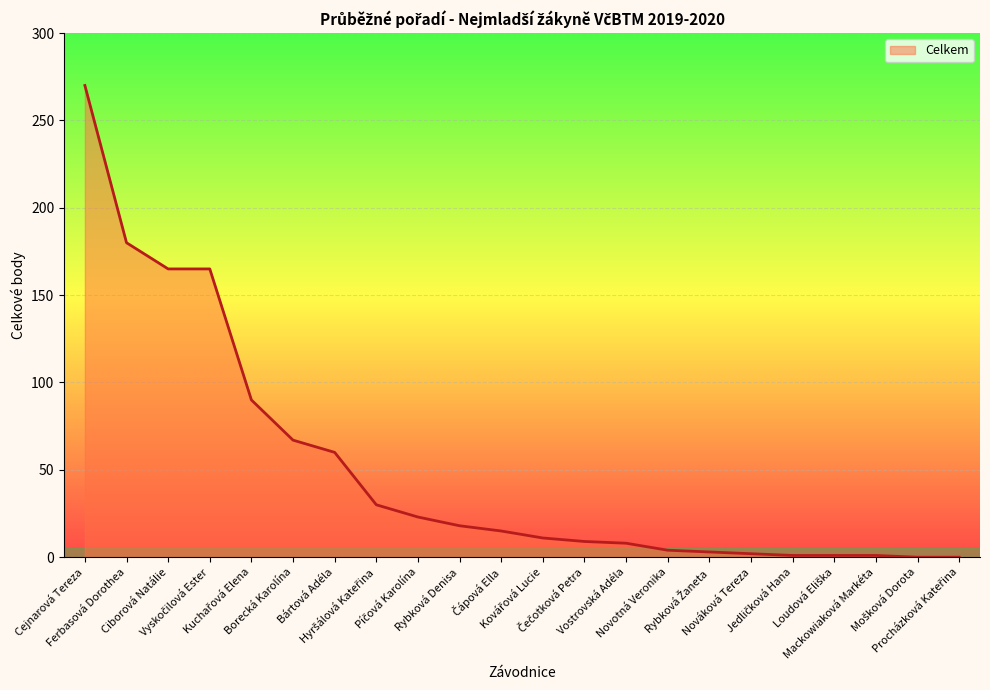

What is the maximum value shown in the chart?

270